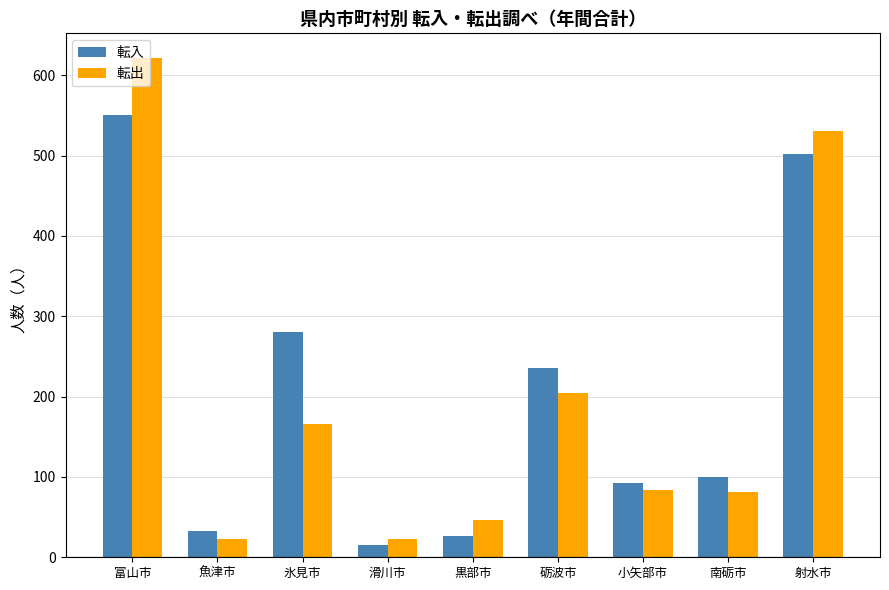

How many groups of bars are there?

9